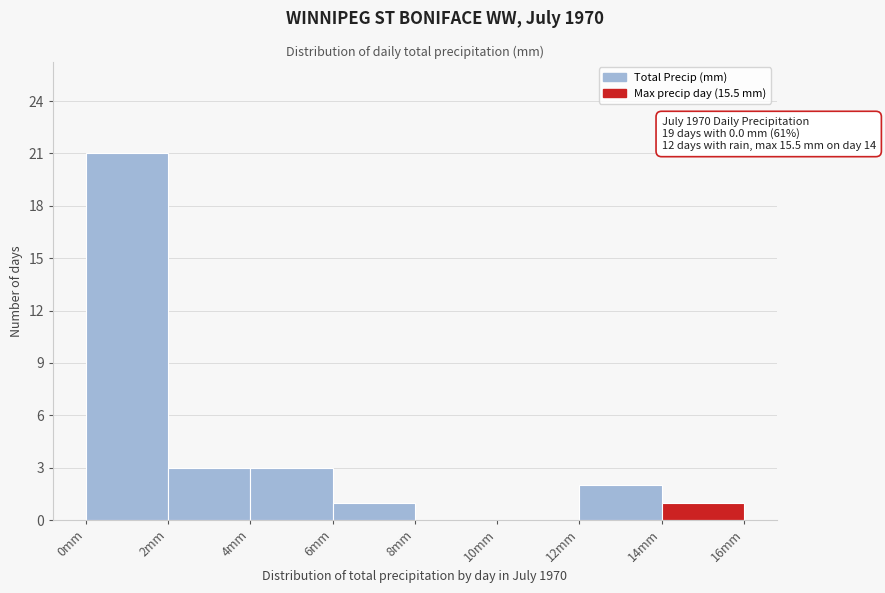

Which range on the x-axis has the tallest bar?

0 to 2